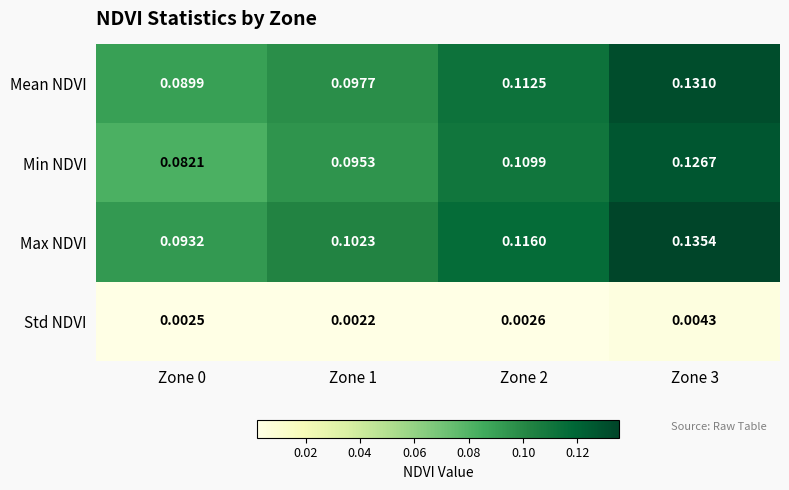

Which series has the largest range (max minus min)?

Min NDVI